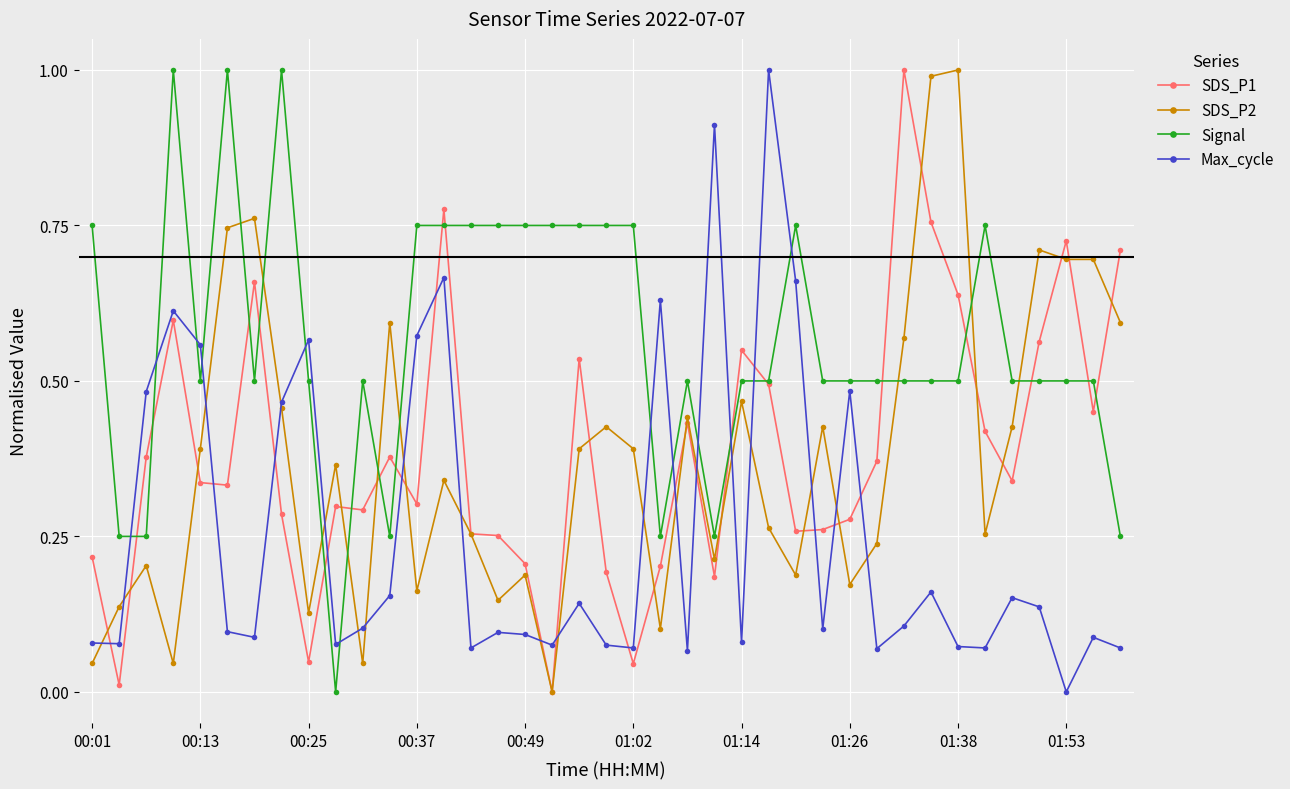

True or false: Max_cycle has more than 2 interior local peaks.

True